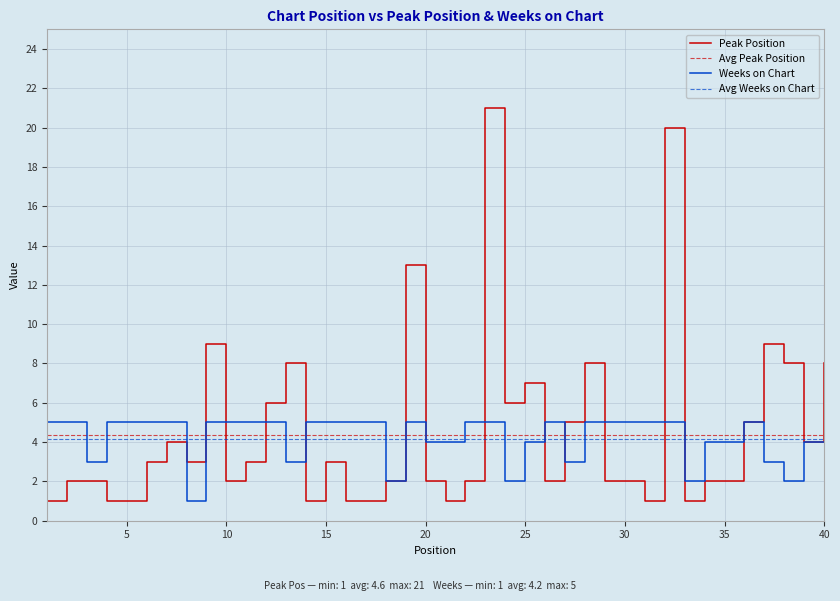

List the series in order of their peak value, highest first.

Peak Position, Weeks on Chart